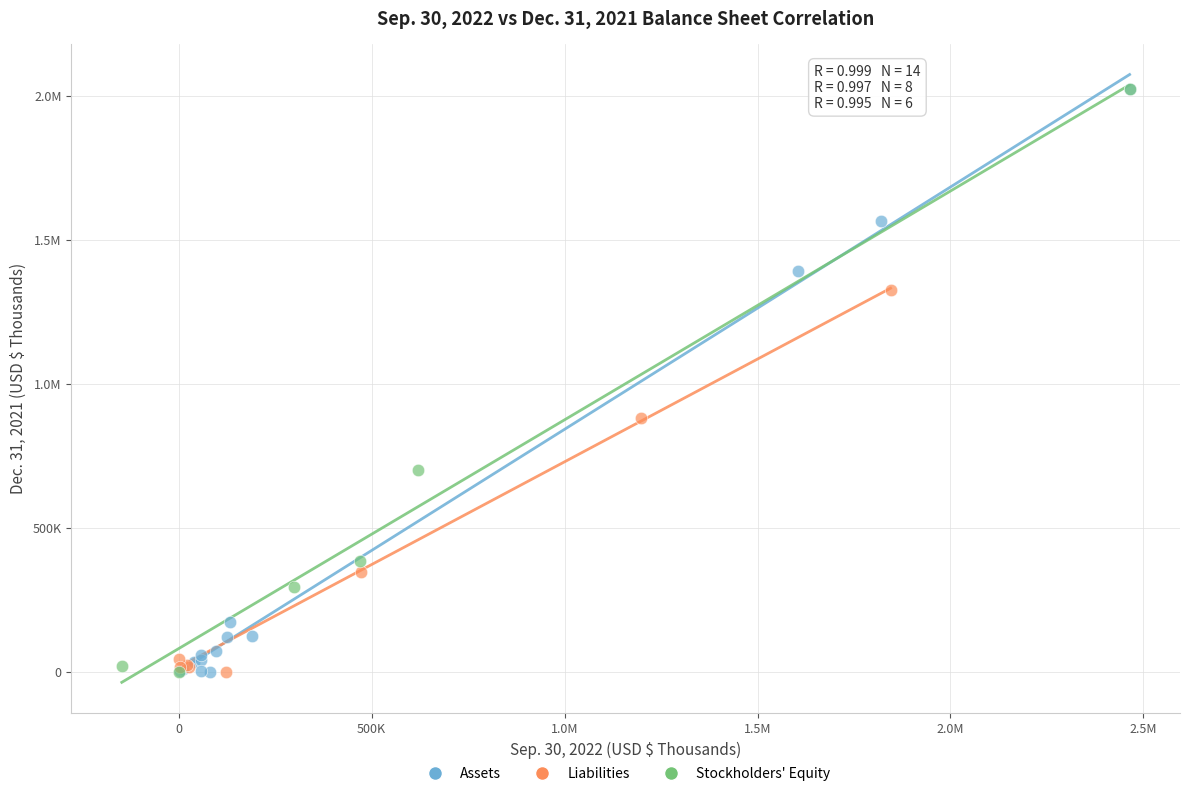

What are all the series names shown in the legend?

Assets, Liabilities, Stockholders' Equity